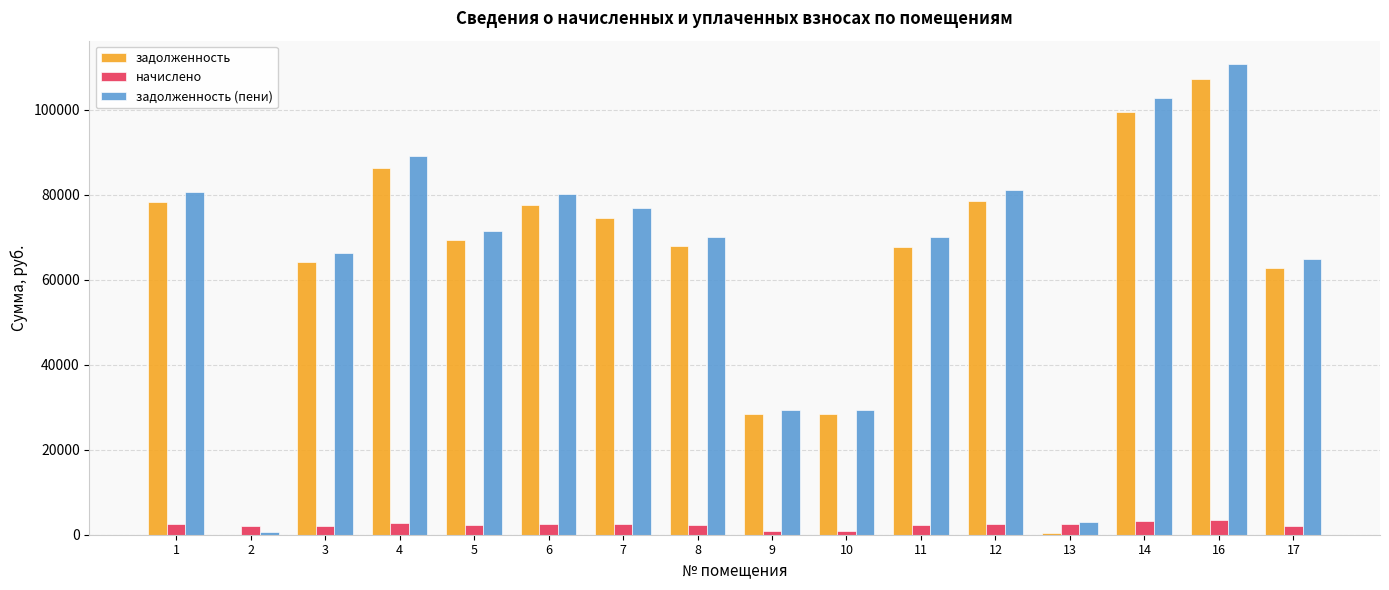

Which label corresponds to the largest value in the chart?

16